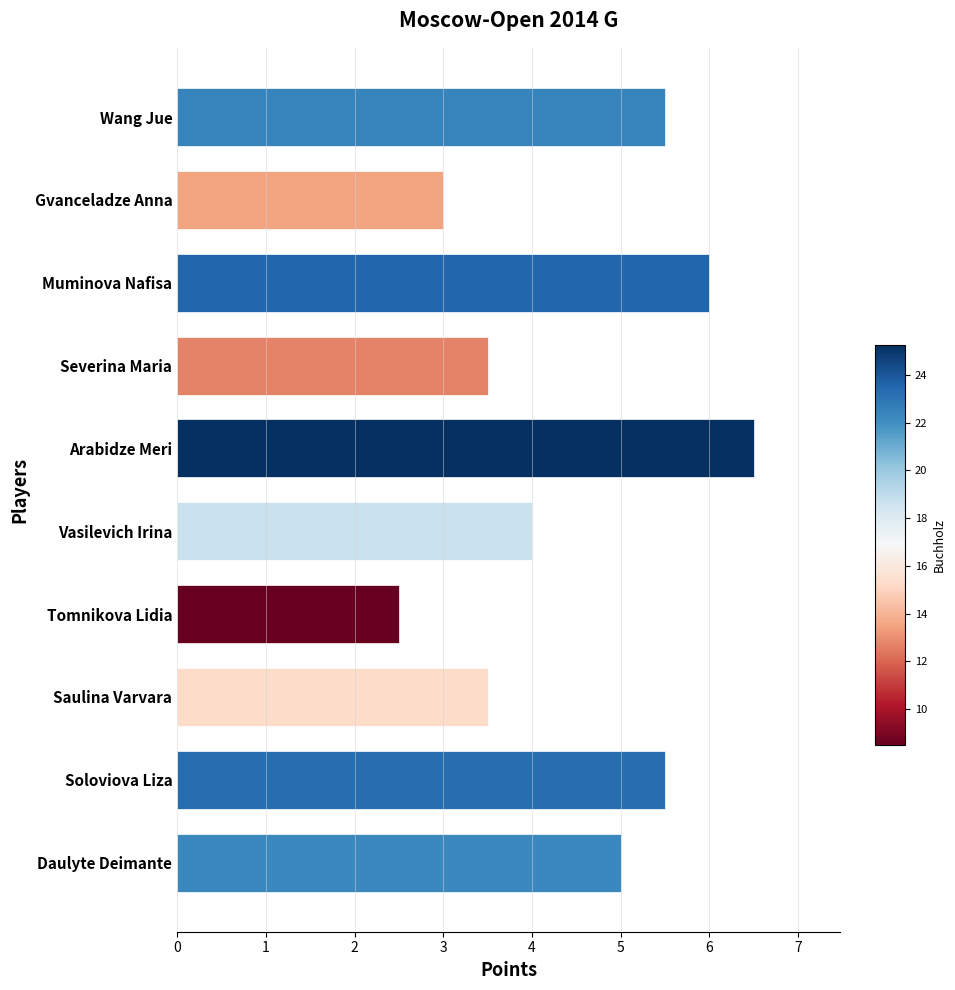

At which label is the value closest to 4?

Vasilevich Irina